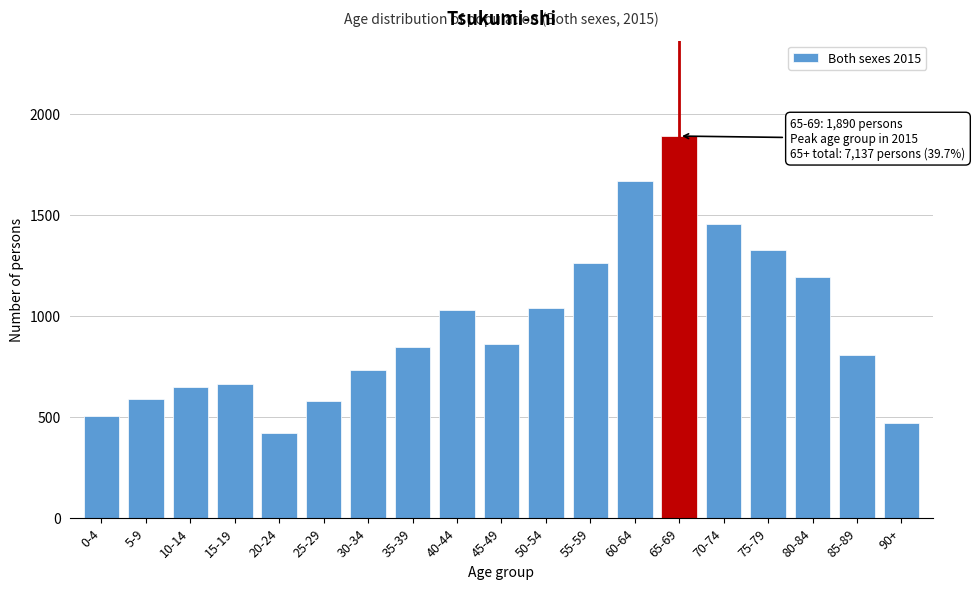

What is the difference between the values at 70-74 and 90+?

981